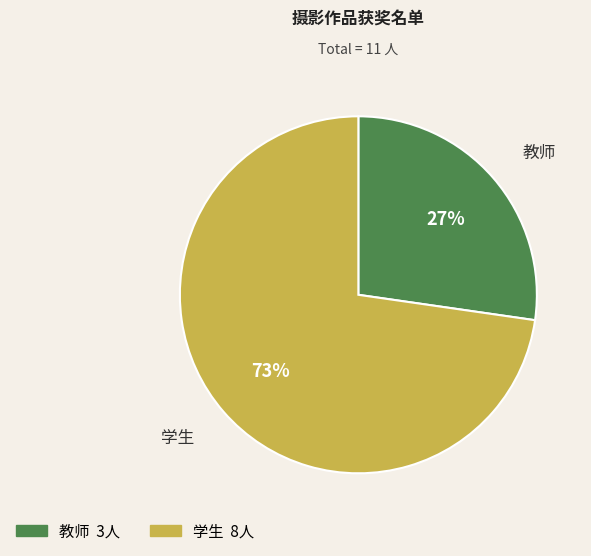

The 教师 slice represents 27% of the pie. True or false?

True